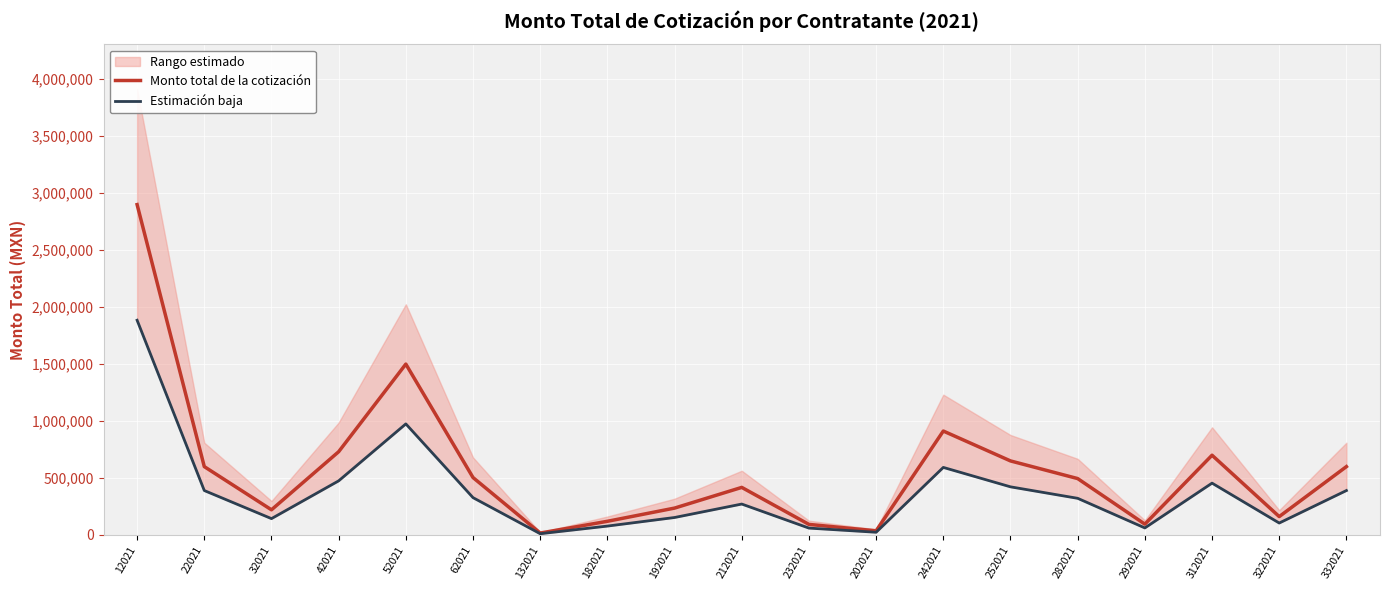

What is the label of the 11th point from the right?

192021